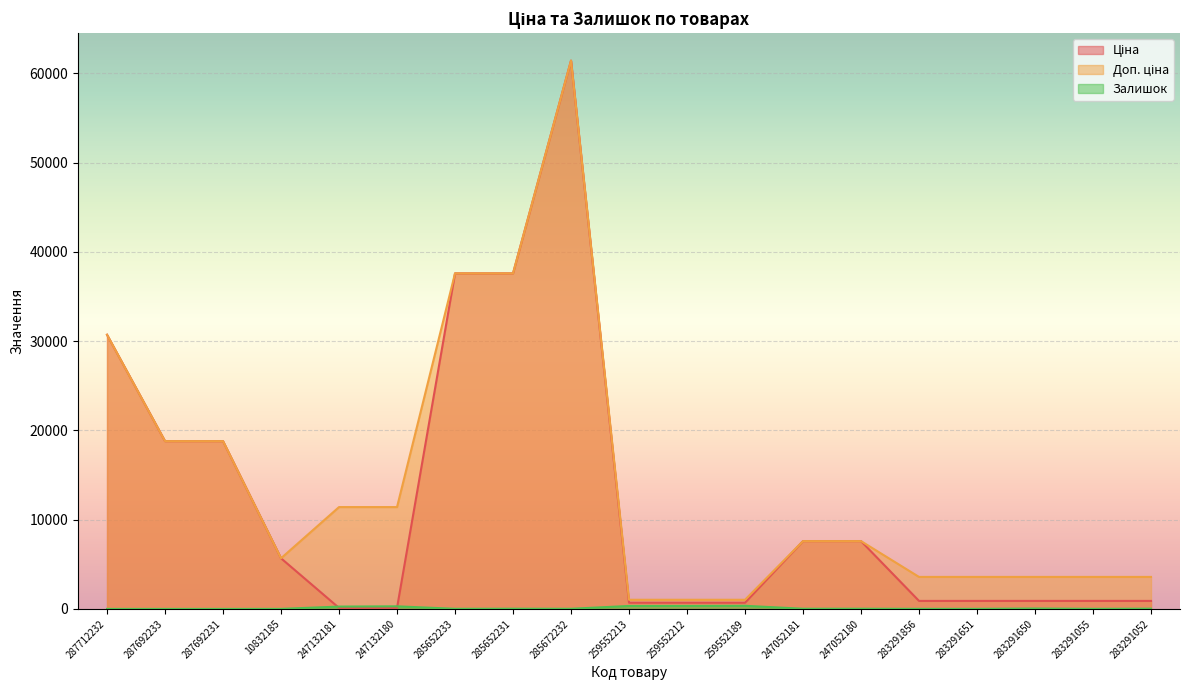

What is the difference between the Ціна values at 285652233 and 283291650?

36697.7